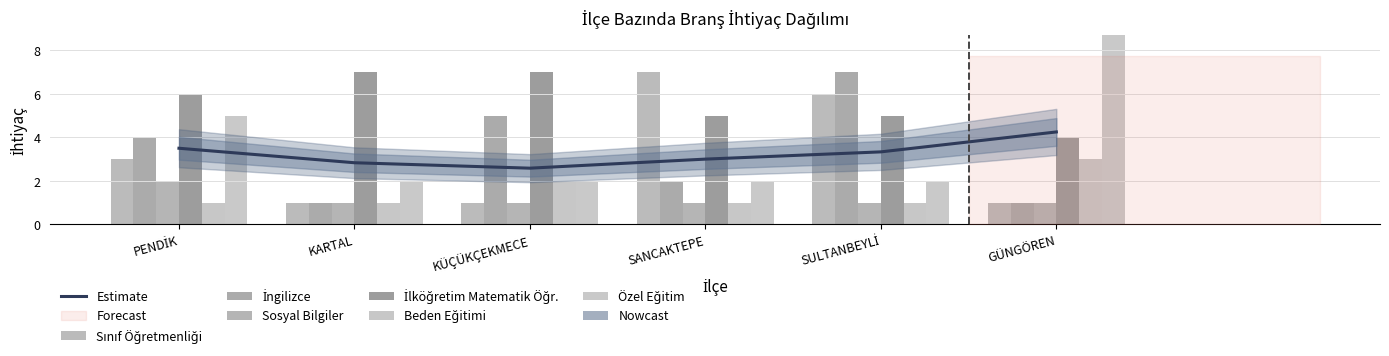

What is the difference between the maximum and minimum values in the Beden Eğitimi series?

2